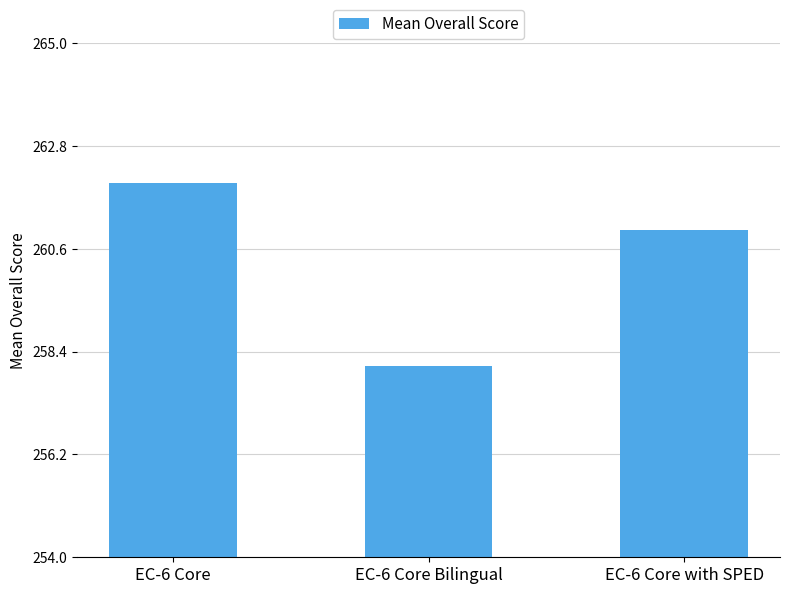

What is the label of the 3rd bar from the right?

EC-6 Core